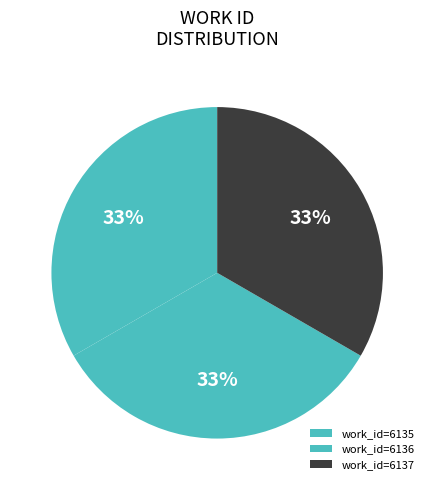

Count the number of slices in the pie.

3